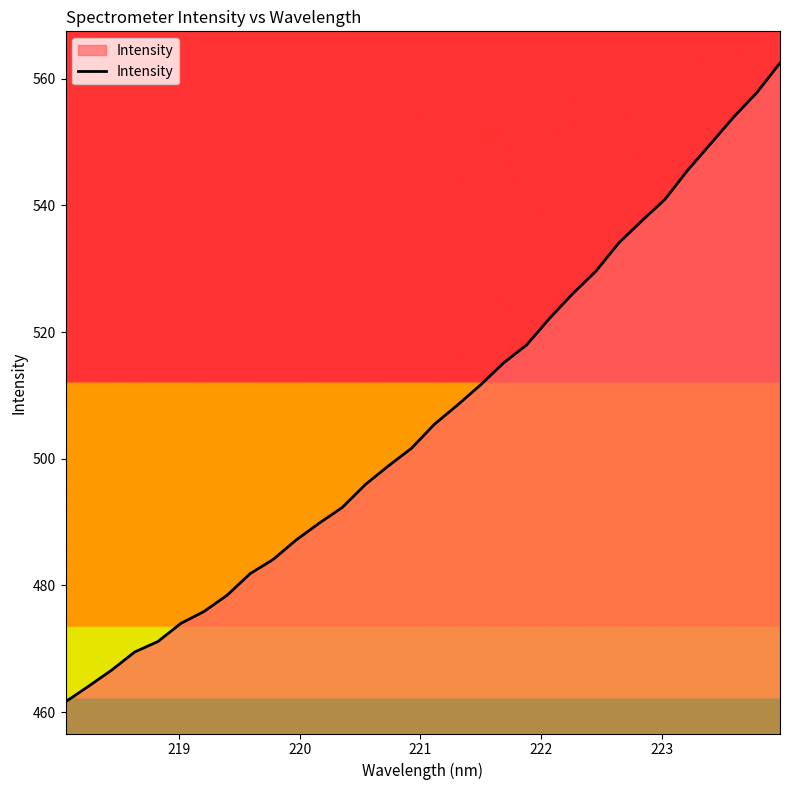

True or false: the data has more than 0 interior local peaks.

False